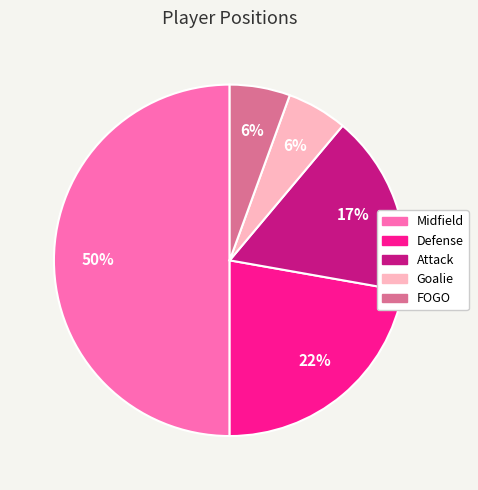

To the nearest percent, what is the difference between the largest and smallest slice percentages?

44%